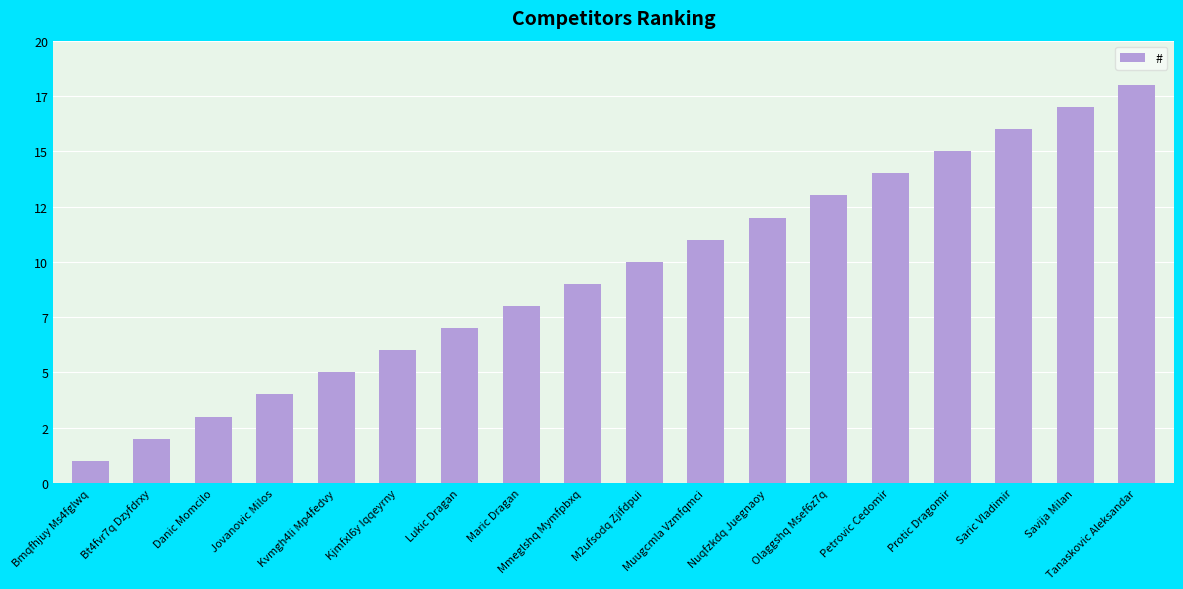

Does the chart contain stacked bars?

No